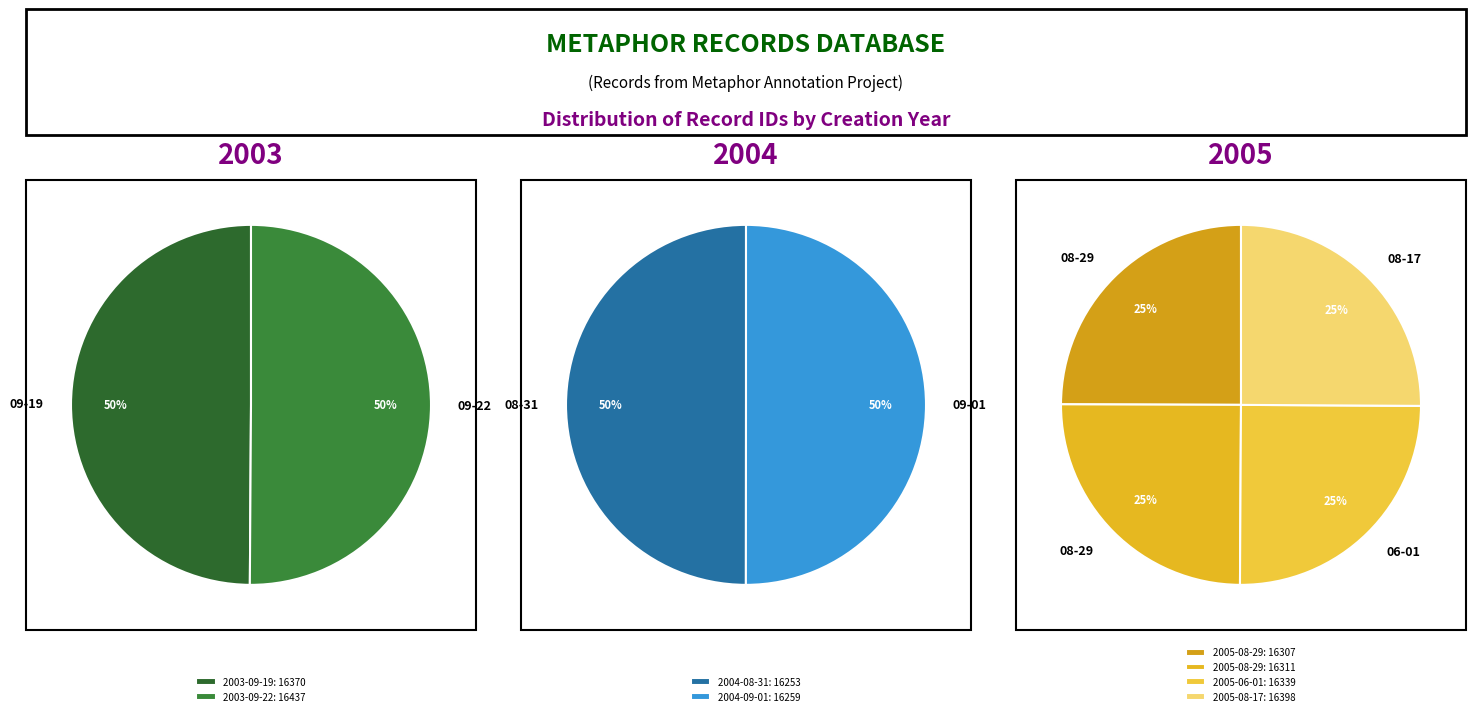

Which has a higher value, 2005-08-17 or 2003-09-22?

2003-09-22